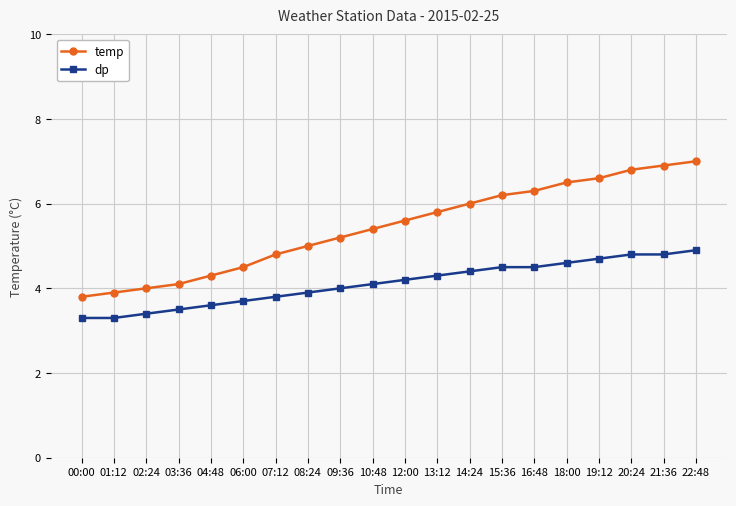

Does the chart display data point markers on the line(s)?

Yes